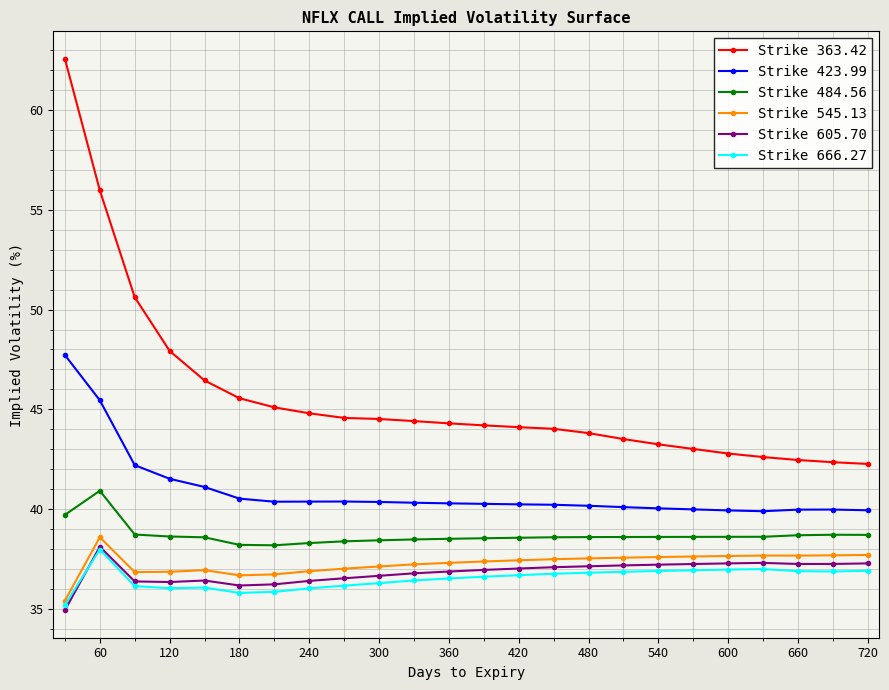

Count the number of data series in this chart.

6